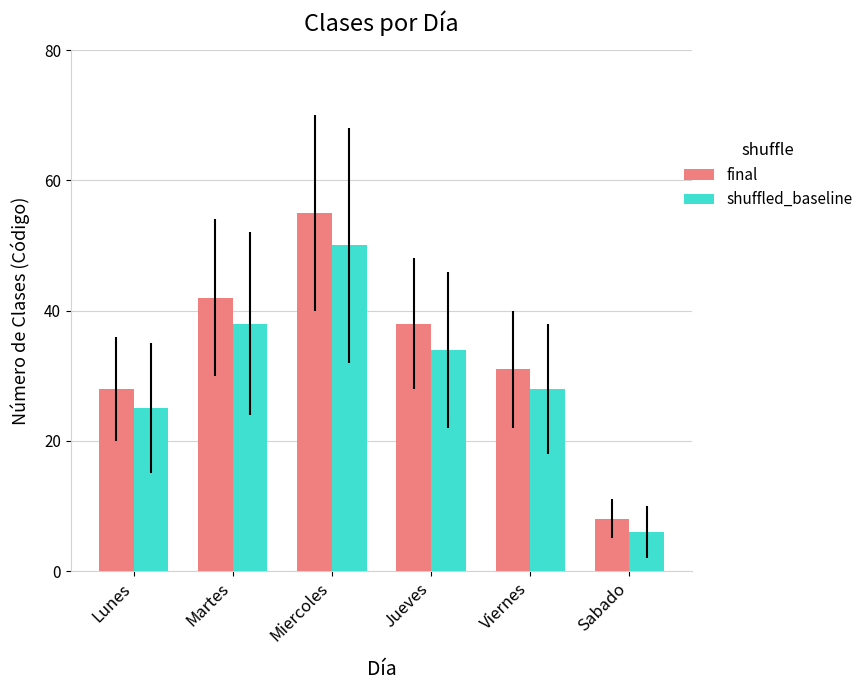

What is the value of the shuffled_baseline bar at the 6th from the left?

6